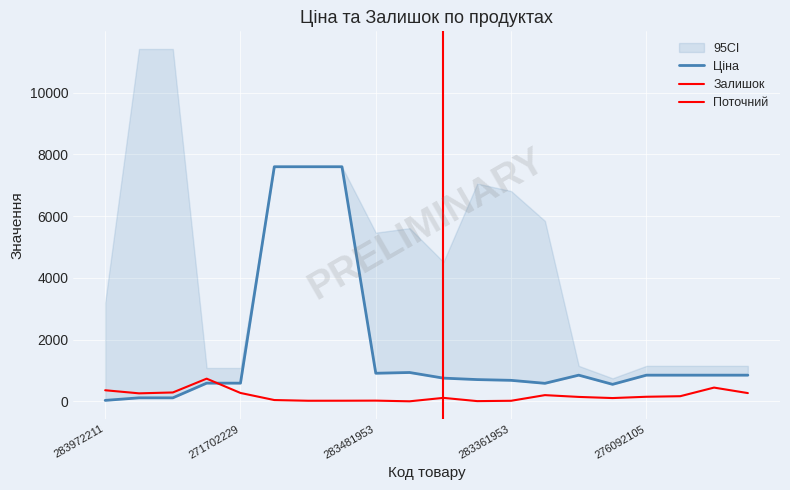

Rank the categories by Ціна value from highest to lowest.

284392211, 247052181, 247052180, 283451953, 283481953, 276092108, 276092105, 276092104, 276092103, 276092035, 283421953, 283391953, 283361953, 271702230, 271702229, 283331953, 276092107, 247132181, 247132180, 283972211